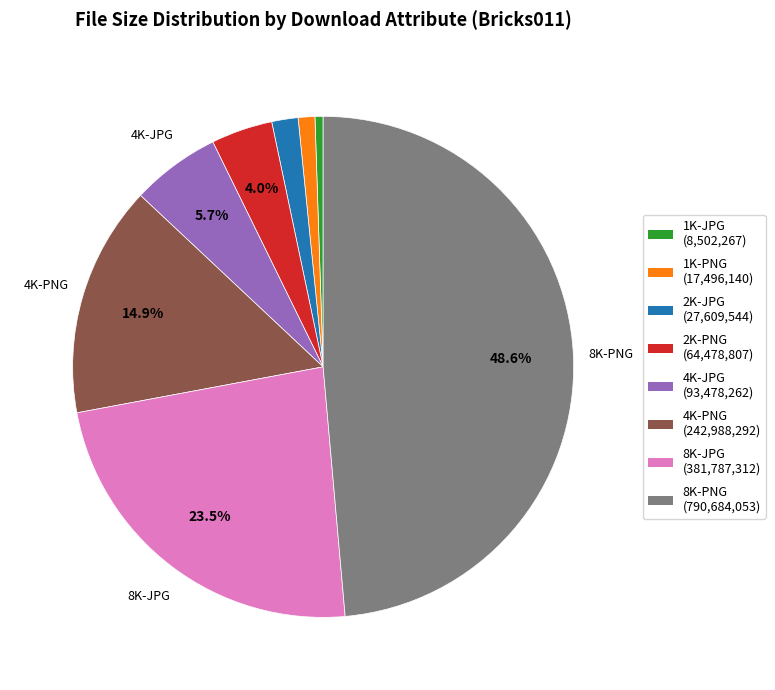

Does any single category account for the majority?

No